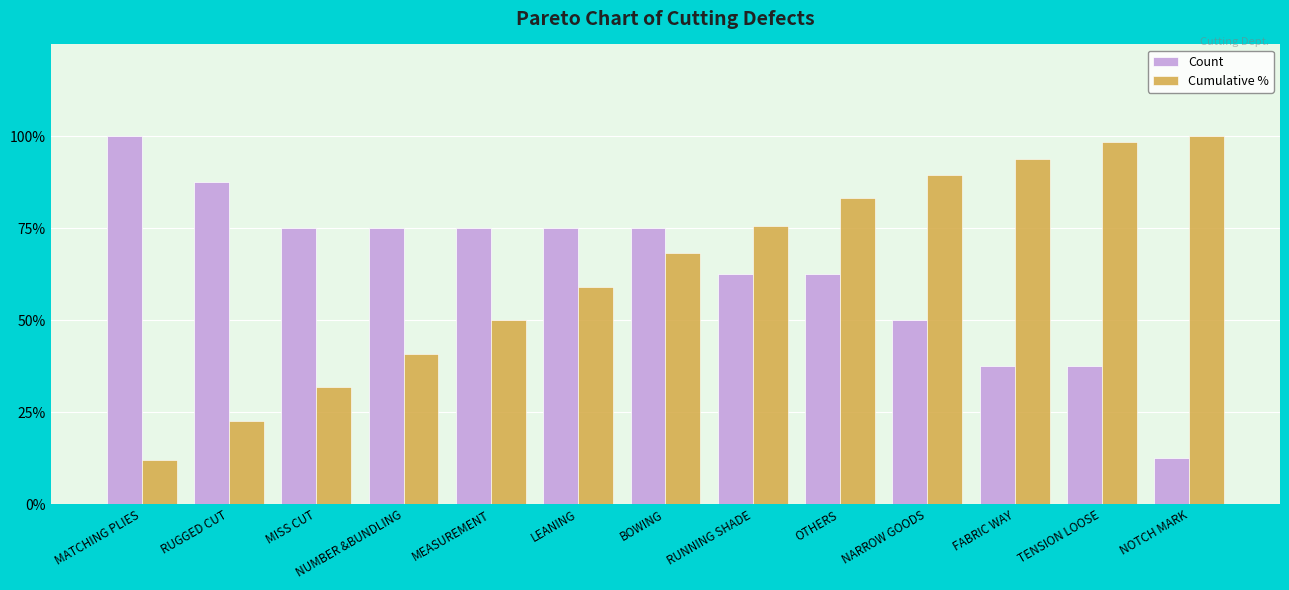

What are all the series names shown in the legend?

Count, Cumulative %